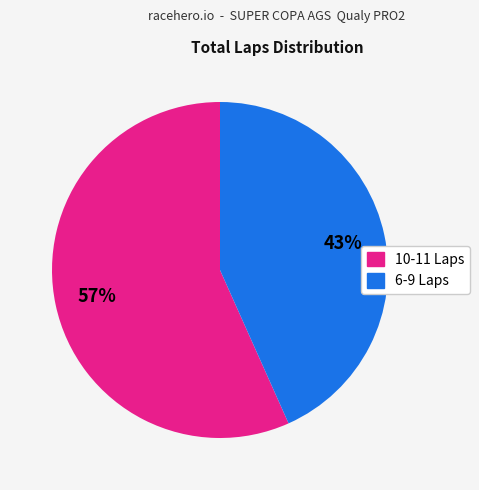

How many slices are in this pie chart?

2